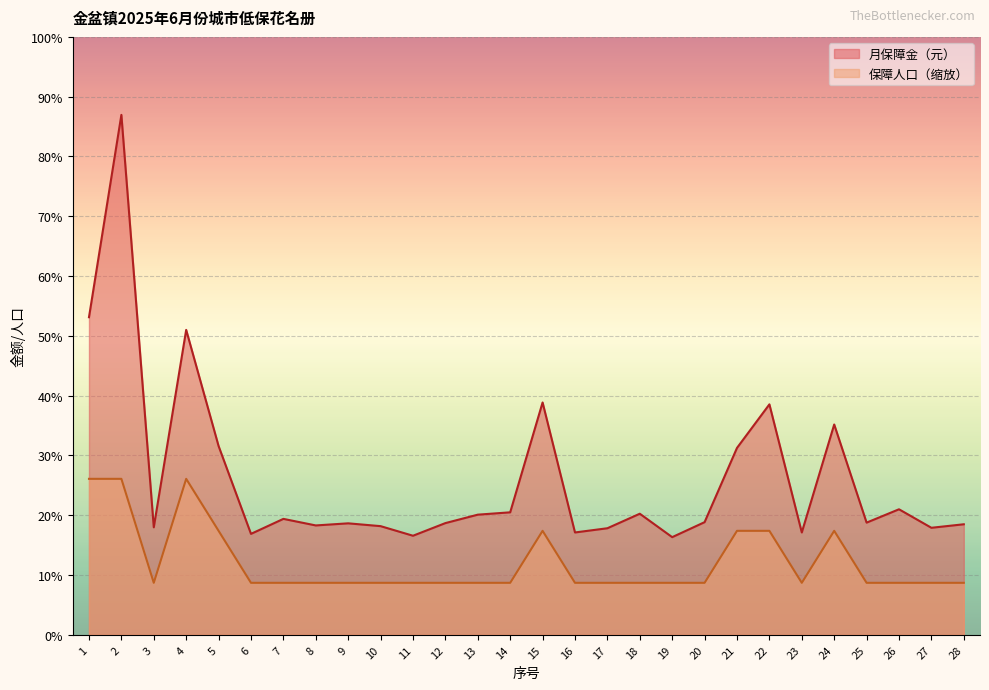

Reading left to right, what are all the values shown in this chart?

月保障金（元）: 1=1356	2=2220	3=459	4=1302	5=806	6=431	7=495	8=467	9=476	10=464	11=423	12=477	13=513	14=523	15=992	16=437	17=455	18=517	19=417	20=481	21=798	22=984	23=437	24=898	25=479	26=536	27=457	28=472
保障人口: 1=666	2=666	3=222	4=666	5=444	6=222	7=222	8=222	9=222	10=222	11=222	12=222	13=222	14=222	15=444	16=222	17=222	18=222	19=222	20=222	21=444	22=444	23=222	24=444	25=222	26=222	27=222	28=222